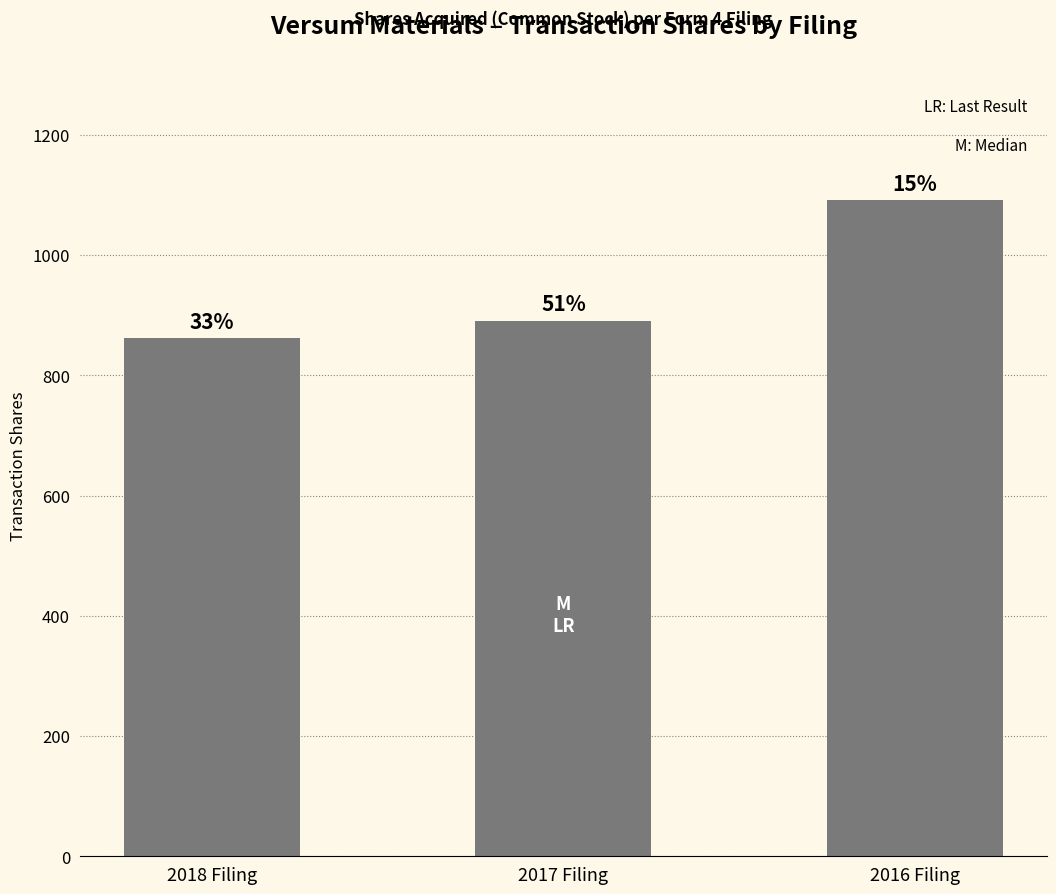

Count the values in the range 862 to 1091.

3